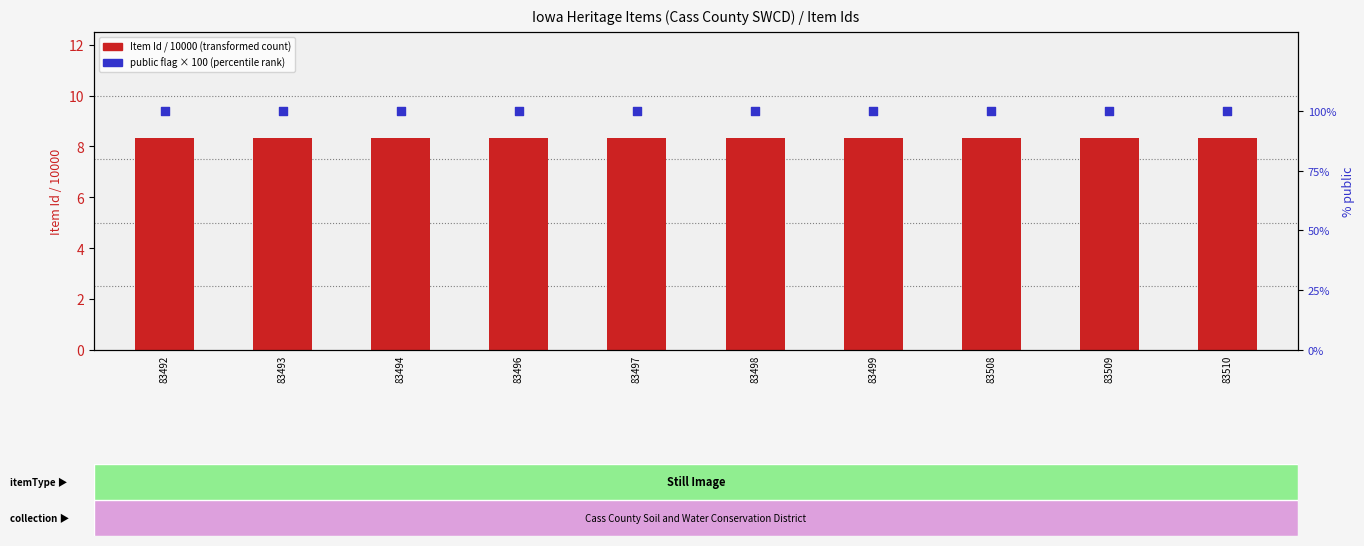

Which series reaches the minimum Y coordinate?

Item Id / 10000